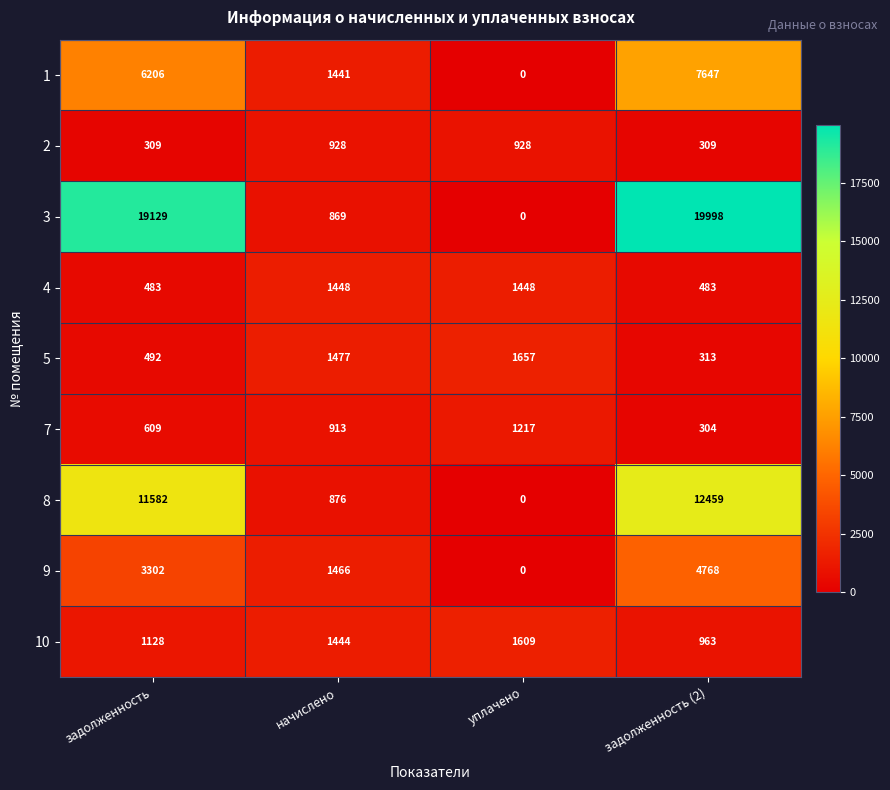

Which category has the lowest value across all series?

уплачено